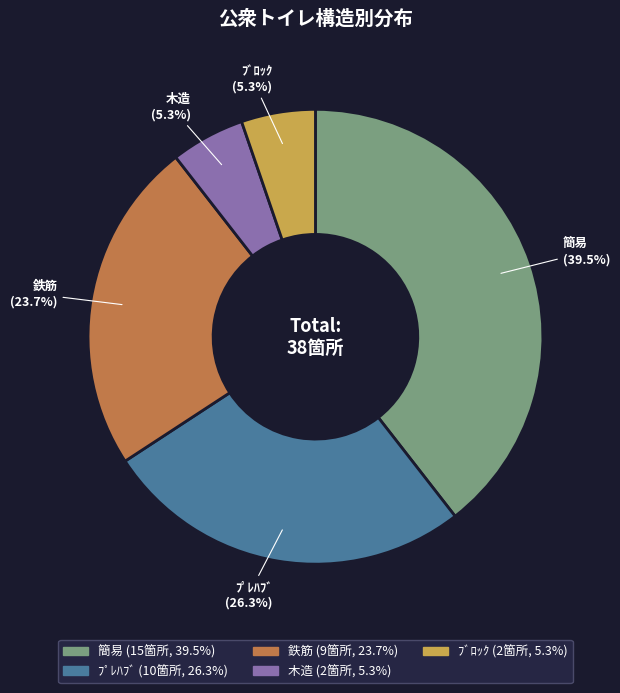

How much of the chart is everything except 鉄筋?

76.3%